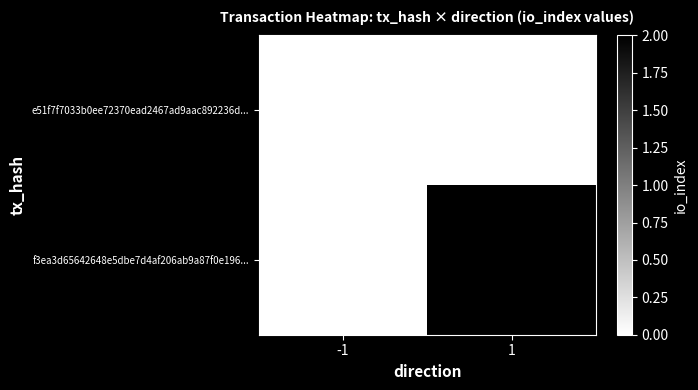

How many distinct data groups are displayed?

2